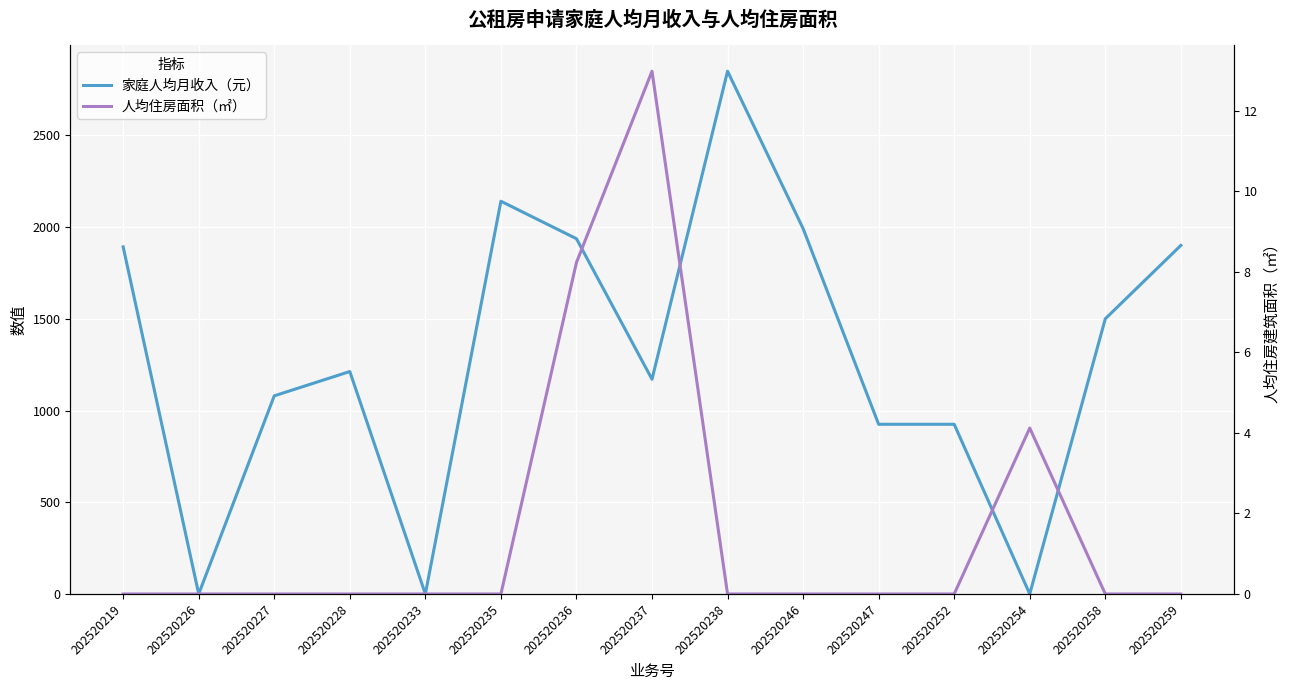

How many positive values does the 家庭人均月收入（元） series have?

12